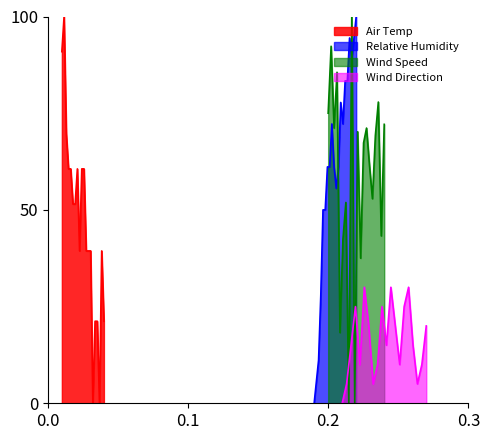

True or false: Relative Humidity has a value of 152.7 at 05:40.

False